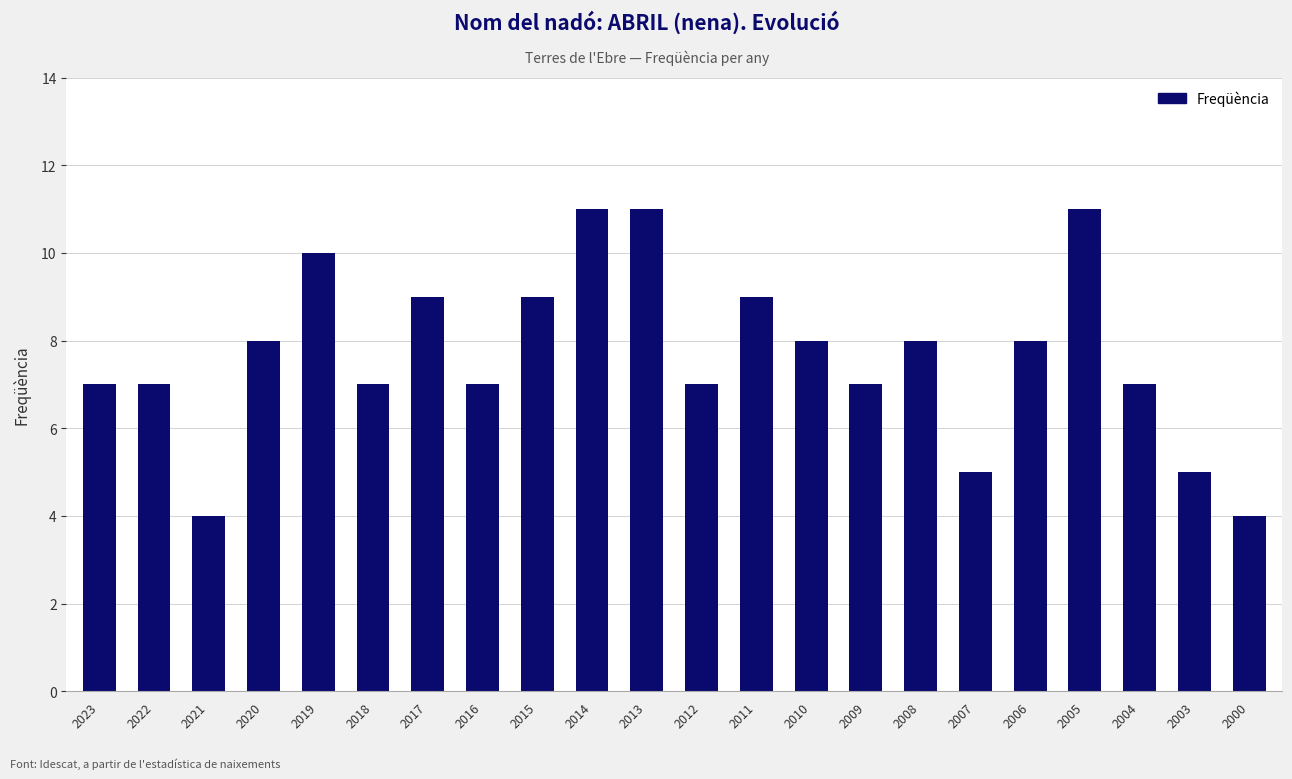

Between 2011 and 2004, which is larger?

2011